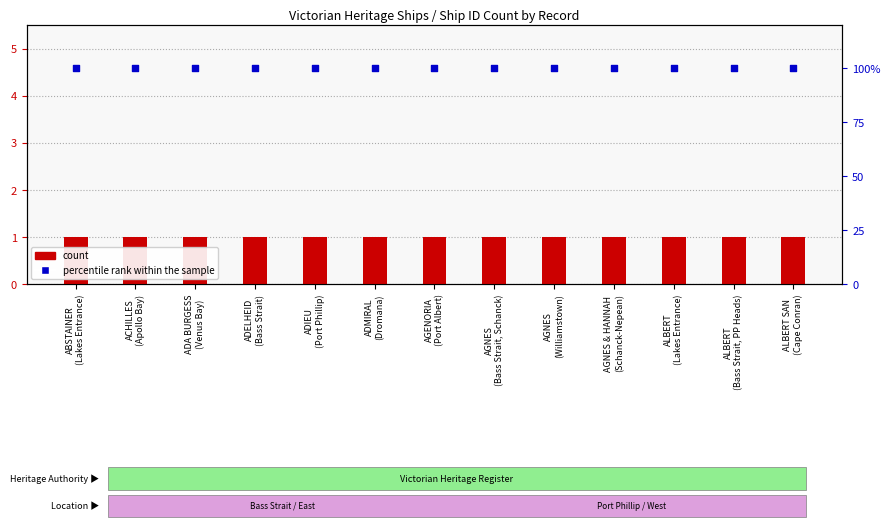

Which series contains the highest Y value?

percentile rank within the sample